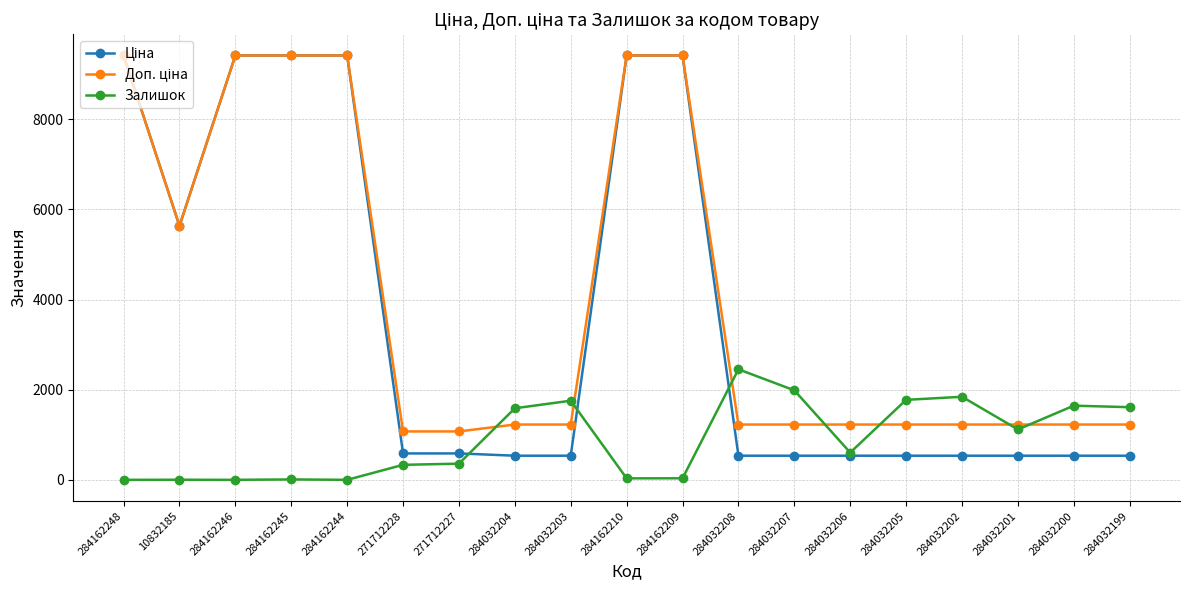

True or false: Залишок has more than 2 interior local peaks.

True